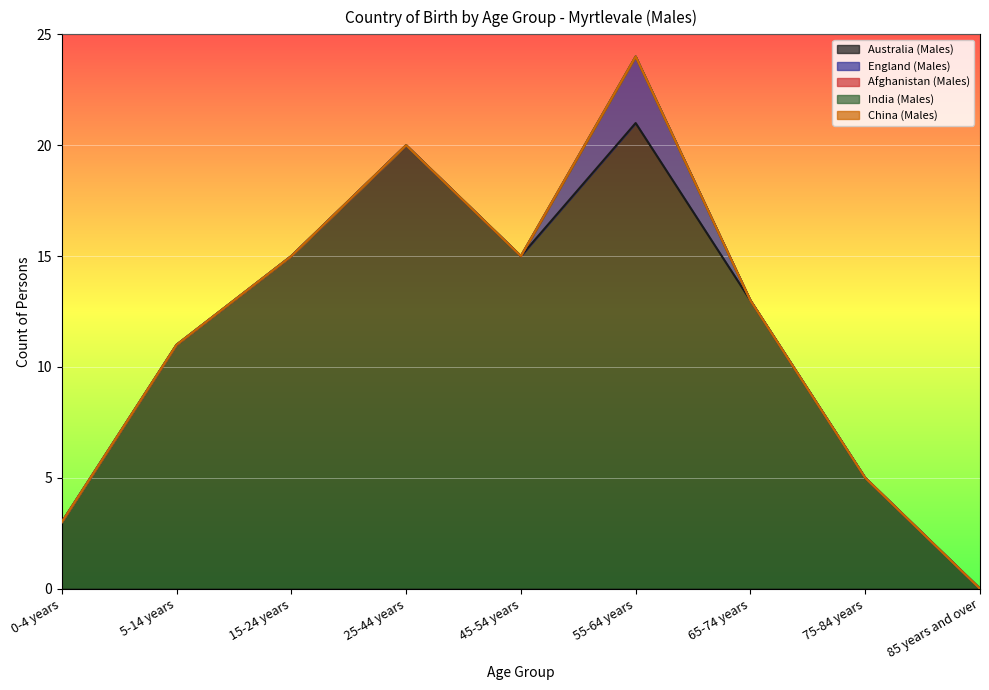

True or false: India (Males) and England (Males) cross at least once.

False